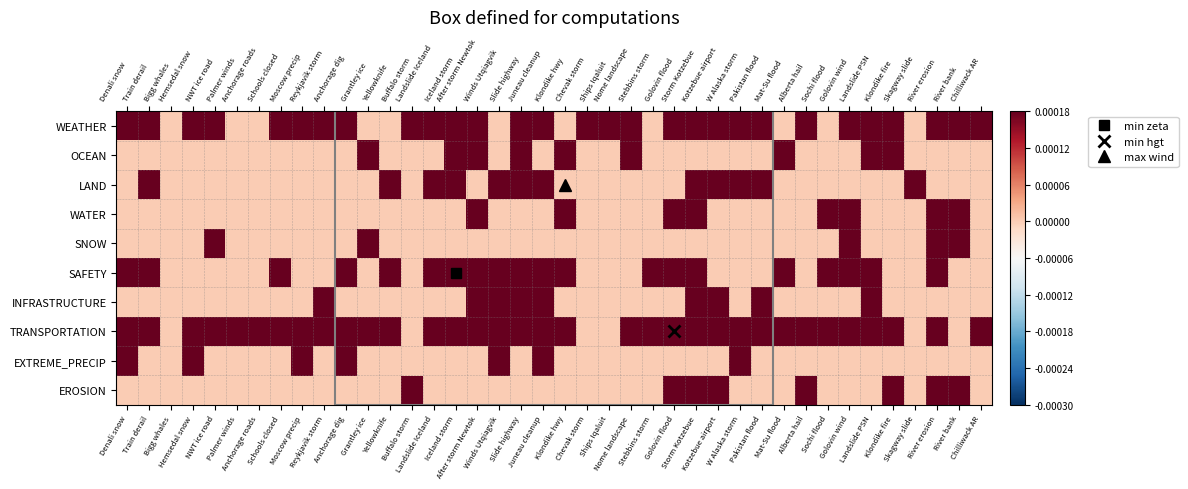

Reading left to right, transcribe all the data shown in this chart.

WEATHER: Denali snow=0.0	Train derail=0.0	Bigg whales=0.0	Hemsedal snow=0.0	NWT ice road=0.0	Palmer winds=0.0	Anchorage roads=0.0	Schools closed=0.0	Moscow precip=0.0	Reykjavik storm=0.0	Anchorage dig=0.0	Grantley ice=0.0	Yellowknife=0.0	Buffalo storm=0.0	Landslide Iceland=0.0	Iceland storm=0.0	After storm Newtok=0.0	Winds Utqiagvik=0.0	Slide highway=0.0	Juneau cleanup=0.0	Klondike hwy=0.0	Chevak storm=0.0	Ships Iqaluit=0.0	Nome landscape=0.0	Stebbins storm=0.0	Golovin flood=0.0	Storm Kotzebue=0.0	Kotzebue airport=0.0	W Alaska storm=0.0	Pakistan flood=0.0	Mat-Su flood=0.0	Alberta hail=0.0	Sochi flood=0.0	Golovin wind=0.0	Landslide PSN=0.0	Klondike fire=0.0	Skagway slide=0.0	River erosion=0.0	River bank=0.0	Chilliwack AR=0.0
OCEAN: Denali snow=0.0	Train derail=0.0	Bigg whales=0.0	Hemsedal snow=0.0	NWT ice road=0.0	Palmer winds=0.0	Anchorage roads=0.0	Schools closed=0.0	Moscow precip=0.0	Reykjavik storm=0.0	Anchorage dig=0.0	Grantley ice=0.0	Yellowknife=0.0	Buffalo storm=0.0	Landslide Iceland=0.0	Iceland storm=0.0	After storm Newtok=0.0	Winds Utqiagvik=0.0	Slide highway=0.0	Juneau cleanup=0.0	Klondike hwy=0.0	Chevak storm=0.0	Ships Iqaluit=0.0	Nome landscape=0.0	Stebbins storm=0.0	Golovin flood=0.0	Storm Kotzebue=0.0	Kotzebue airport=0.0	W Alaska storm=0.0	Pakistan flood=0.0	Mat-Su flood=0.0	Alberta hail=0.0	Sochi flood=0.0	Golovin wind=0.0	Landslide PSN=0.0	Klondike fire=0.0	Skagway slide=0.0	River erosion=0.0	River bank=0.0	Chilliwack AR=0.0
LAND: Denali snow=0.0	Train derail=0.0	Bigg whales=0.0	Hemsedal snow=0.0	NWT ice road=0.0	Palmer winds=0.0	Anchorage roads=0.0	Schools closed=0.0	Moscow precip=0.0	Reykjavik storm=0.0	Anchorage dig=0.0	Grantley ice=0.0	Yellowknife=0.0	Buffalo storm=0.0	Landslide Iceland=0.0	Iceland storm=0.0	After storm Newtok=0.0	Winds Utqiagvik=0.0	Slide highway=0.0	Juneau cleanup=0.0	Klondike hwy=0.0	Chevak storm=0.0	Ships Iqaluit=0.0	Nome landscape=0.0	Stebbins storm=0.0	Golovin flood=0.0	Storm Kotzebue=0.0	Kotzebue airport=0.0	W Alaska storm=0.0	Pakistan flood=0.0	Mat-Su flood=0.0	Alberta hail=0.0	Sochi flood=0.0	Golovin wind=0.0	Landslide PSN=0.0	Klondike fire=0.0	Skagway slide=0.0	River erosion=0.0	River bank=0.0	Chilliwack AR=0.0
WATER: Denali snow=0.0	Train derail=0.0	Bigg whales=0.0	Hemsedal snow=0.0	NWT ice road=0.0	Palmer winds=0.0	Anchorage roads=0.0	Schools closed=0.0	Moscow precip=0.0	Reykjavik storm=0.0	Anchorage dig=0.0	Grantley ice=0.0	Yellowknife=0.0	Buffalo storm=0.0	Landslide Iceland=0.0	Iceland storm=0.0	After storm Newtok=0.0	Winds Utqiagvik=0.0	Slide highway=0.0	Juneau cleanup=0.0	Klondike hwy=0.0	Chevak storm=0.0	Ships Iqaluit=0.0	Nome landscape=0.0	Stebbins storm=0.0	Golovin flood=0.0	Storm Kotzebue=0.0	Kotzebue airport=0.0	W Alaska storm=0.0	Pakistan flood=0.0	Mat-Su flood=0.0	Alberta hail=0.0	Sochi flood=0.0	Golovin wind=0.0	Landslide PSN=0.0	Klondike fire=0.0	Skagway slide=0.0	River erosion=0.0	River bank=0.0	Chilliwack AR=0.0
SNOW: Denali snow=0.0	Train derail=0.0	Bigg whales=0.0	Hemsedal snow=0.0	NWT ice road=0.0	Palmer winds=0.0	Anchorage roads=0.0	Schools closed=0.0	Moscow precip=0.0	Reykjavik storm=0.0	Anchorage dig=0.0	Grantley ice=0.0	Yellowknife=0.0	Buffalo storm=0.0	Landslide Iceland=0.0	Iceland storm=0.0	After storm Newtok=0.0	Winds Utqiagvik=0.0	Slide highway=0.0	Juneau cleanup=0.0	Klondike hwy=0.0	Chevak storm=0.0	Ships Iqaluit=0.0	Nome landscape=0.0	Stebbins storm=0.0	Golovin flood=0.0	Storm Kotzebue=0.0	Kotzebue airport=0.0	W Alaska storm=0.0	Pakistan flood=0.0	Mat-Su flood=0.0	Alberta hail=0.0	Sochi flood=0.0	Golovin wind=0.0	Landslide PSN=0.0	Klondike fire=0.0	Skagway slide=0.0	River erosion=0.0	River bank=0.0	Chilliwack AR=0.0
SAFETY: Denali snow=0.0	Train derail=0.0	Bigg whales=0.0	Hemsedal snow=0.0	NWT ice road=0.0	Palmer winds=0.0	Anchorage roads=0.0	Schools closed=0.0	Moscow precip=0.0	Reykjavik storm=0.0	Anchorage dig=0.0	Grantley ice=0.0	Yellowknife=0.0	Buffalo storm=0.0	Landslide Iceland=0.0	Iceland storm=0.0	After storm Newtok=0.0	Winds Utqiagvik=0.0	Slide highway=0.0	Juneau cleanup=0.0	Klondike hwy=0.0	Chevak storm=0.0	Ships Iqaluit=0.0	Nome landscape=0.0	Stebbins storm=0.0	Golovin flood=0.0	Storm Kotzebue=0.0	Kotzebue airport=0.0	W Alaska storm=0.0	Pakistan flood=0.0	Mat-Su flood=0.0	Alberta hail=0.0	Sochi flood=0.0	Golovin wind=0.0	Landslide PSN=0.0	Klondike fire=0.0	Skagway slide=0.0	River erosion=0.0	River bank=0.0	Chilliwack AR=0.0
INFRASTRUCTURE: Denali snow=0.0	Train derail=0.0	Bigg whales=0.0	Hemsedal snow=0.0	NWT ice road=0.0	Palmer winds=0.0	Anchorage roads=0.0	Schools closed=0.0	Moscow precip=0.0	Reykjavik storm=0.0	Anchorage dig=0.0	Grantley ice=0.0	Yellowknife=0.0	Buffalo storm=0.0	Landslide Iceland=0.0	Iceland storm=0.0	After storm Newtok=0.0	Winds Utqiagvik=0.0	Slide highway=0.0	Juneau cleanup=0.0	Klondike hwy=0.0	Chevak storm=0.0	Ships Iqaluit=0.0	Nome landscape=0.0	Stebbins storm=0.0	Golovin flood=0.0	Storm Kotzebue=0.0	Kotzebue airport=0.0	W Alaska storm=0.0	Pakistan flood=0.0	Mat-Su flood=0.0	Alberta hail=0.0	Sochi flood=0.0	Golovin wind=0.0	Landslide PSN=0.0	Klondike fire=0.0	Skagway slide=0.0	River erosion=0.0	River bank=0.0	Chilliwack AR=0.0
TRANSPORTATION: Denali snow=0.0	Train derail=0.0	Bigg whales=0.0	Hemsedal snow=0.0	NWT ice road=0.0	Palmer winds=0.0	Anchorage roads=0.0	Schools closed=0.0	Moscow precip=0.0	Reykjavik storm=0.0	Anchorage dig=0.0	Grantley ice=0.0	Yellowknife=0.0	Buffalo storm=0.0	Landslide Iceland=0.0	Iceland storm=0.0	After storm Newtok=0.0	Winds Utqiagvik=0.0	Slide highway=0.0	Juneau cleanup=0.0	Klondike hwy=0.0	Chevak storm=0.0	Ships Iqaluit=0.0	Nome landscape=0.0	Stebbins storm=0.0	Golovin flood=0.0	Storm Kotzebue=0.0	Kotzebue airport=0.0	W Alaska storm=0.0	Pakistan flood=0.0	Mat-Su flood=0.0	Alberta hail=0.0	Sochi flood=0.0	Golovin wind=0.0	Landslide PSN=0.0	Klondike fire=0.0	Skagway slide=0.0	River erosion=0.0	River bank=0.0	Chilliwack AR=0.0
EXTREME_PRECIP: Denali snow=0.0	Train derail=0.0	Bigg whales=0.0	Hemsedal snow=0.0	NWT ice road=0.0	Palmer winds=0.0	Anchorage roads=0.0	Schools closed=0.0	Moscow precip=0.0	Reykjavik storm=0.0	Anchorage dig=0.0	Grantley ice=0.0	Yellowknife=0.0	Buffalo storm=0.0	Landslide Iceland=0.0	Iceland storm=0.0	After storm Newtok=0.0	Winds Utqiagvik=0.0	Slide highway=0.0	Juneau cleanup=0.0	Klondike hwy=0.0	Chevak storm=0.0	Ships Iqaluit=0.0	Nome landscape=0.0	Stebbins storm=0.0	Golovin flood=0.0	Storm Kotzebue=0.0	Kotzebue airport=0.0	W Alaska storm=0.0	Pakistan flood=0.0	Mat-Su flood=0.0	Alberta hail=0.0	Sochi flood=0.0	Golovin wind=0.0	Landslide PSN=0.0	Klondike fire=0.0	Skagway slide=0.0	River erosion=0.0	River bank=0.0	Chilliwack AR=0.0
EROSION: Denali snow=0.0	Train derail=0.0	Bigg whales=0.0	Hemsedal snow=0.0	NWT ice road=0.0	Palmer winds=0.0	Anchorage roads=0.0	Schools closed=0.0	Moscow precip=0.0	Reykjavik storm=0.0	Anchorage dig=0.0	Grantley ice=0.0	Yellowknife=0.0	Buffalo storm=0.0	Landslide Iceland=0.0	Iceland storm=0.0	After storm Newtok=0.0	Winds Utqiagvik=0.0	Slide highway=0.0	Juneau cleanup=0.0	Klondike hwy=0.0	Chevak storm=0.0	Ships Iqaluit=0.0	Nome landscape=0.0	Stebbins storm=0.0	Golovin flood=0.0	Storm Kotzebue=0.0	Kotzebue airport=0.0	W Alaska storm=0.0	Pakistan flood=0.0	Mat-Su flood=0.0	Alberta hail=0.0	Sochi flood=0.0	Golovin wind=0.0	Landslide PSN=0.0	Klondike fire=0.0	Skagway slide=0.0	River erosion=0.0	River bank=0.0	Chilliwack AR=0.0